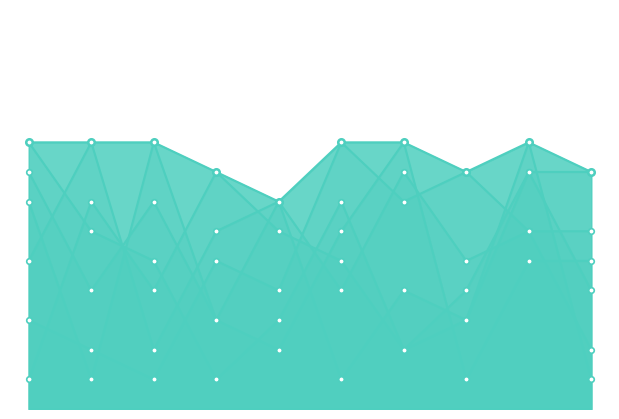

What is the difference between the second highest and second lowest values in the col_4 series?

6